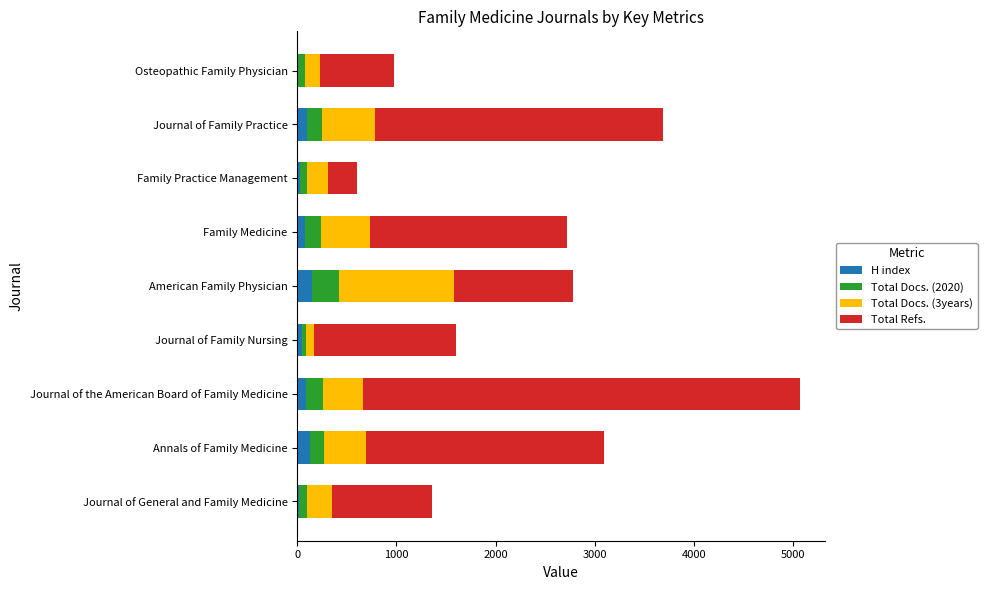

At which category is the sum across all series the highest?

Journal of the American Board of Family Medicine